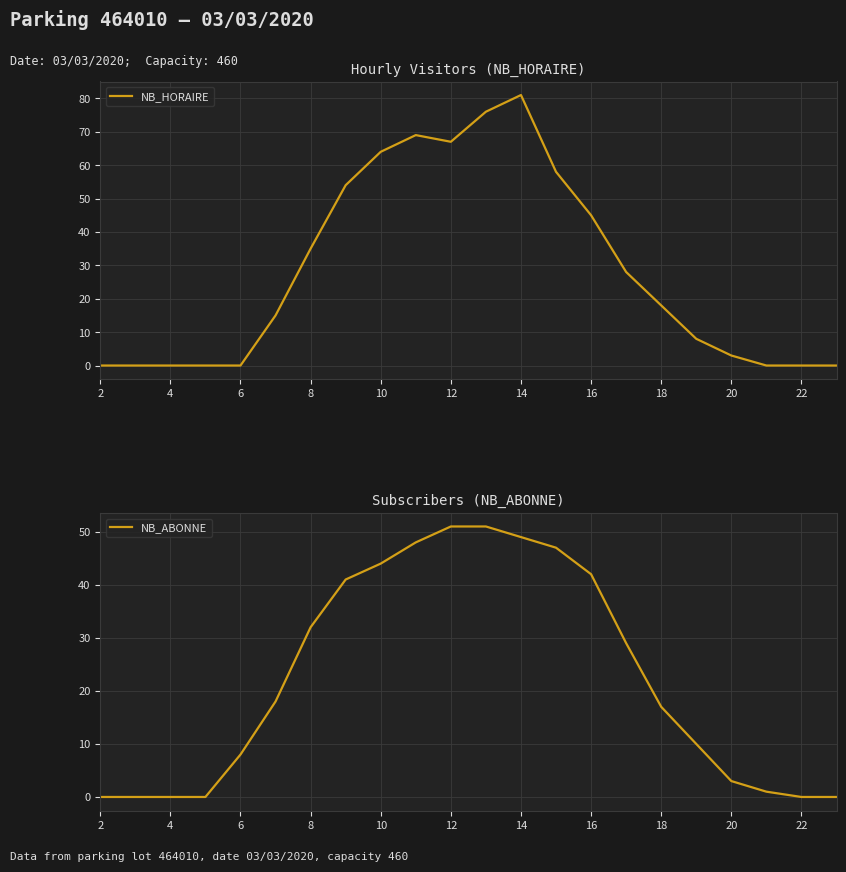

True or false: NB_HORAIRE has a value of 120 at 14.

False